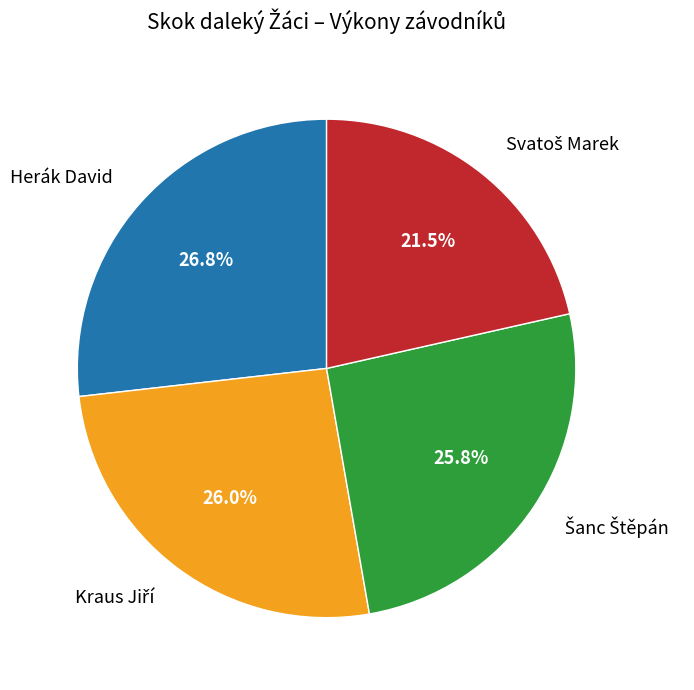

How many slices are in this pie chart?

4